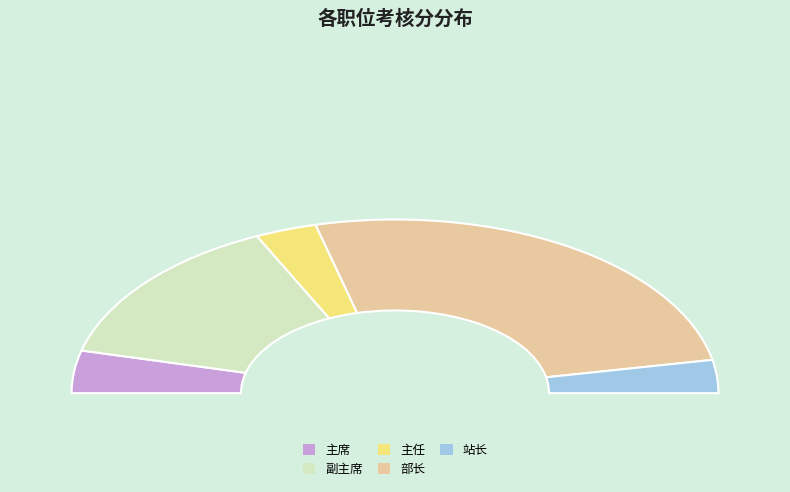

Which slice is the largest?

部长